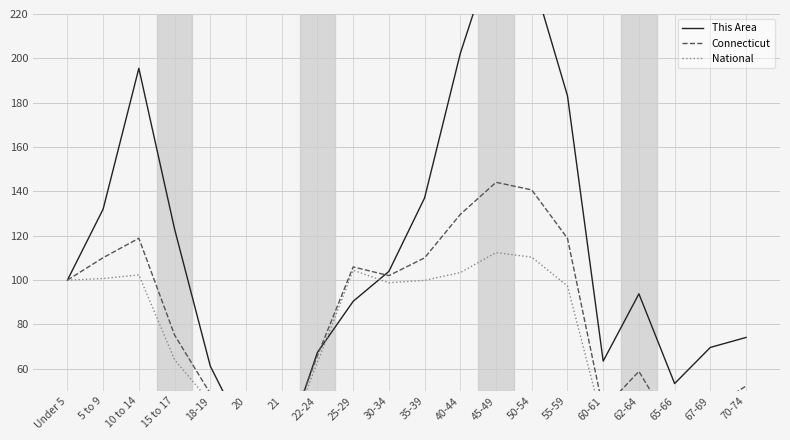

How many intersections are there between This Area and National?

4